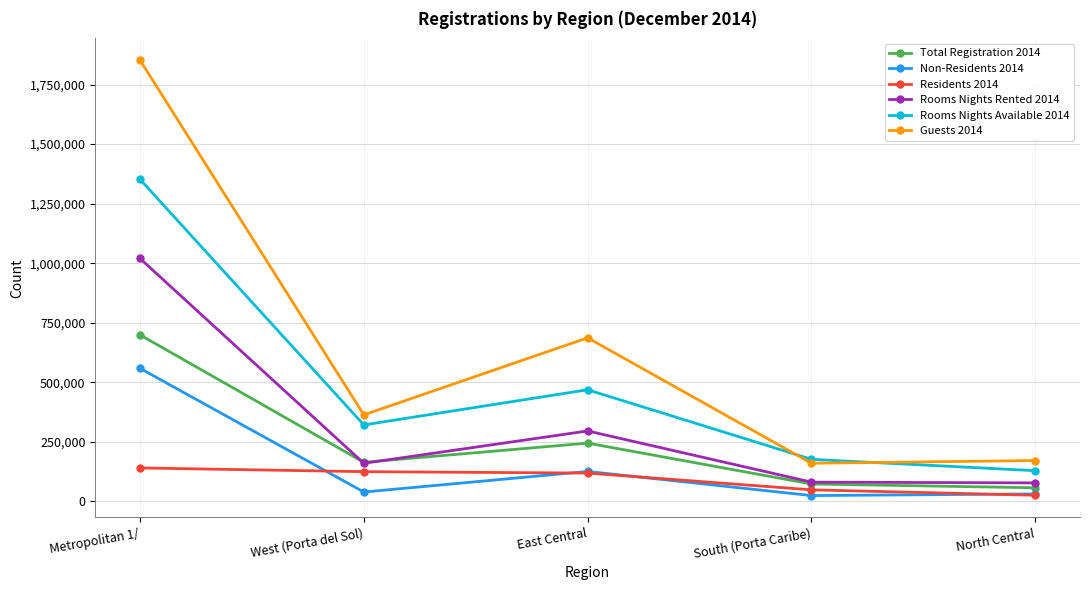

At which category does Non-Residents 2014 reach its first local valley?

West (Porta del Sol)